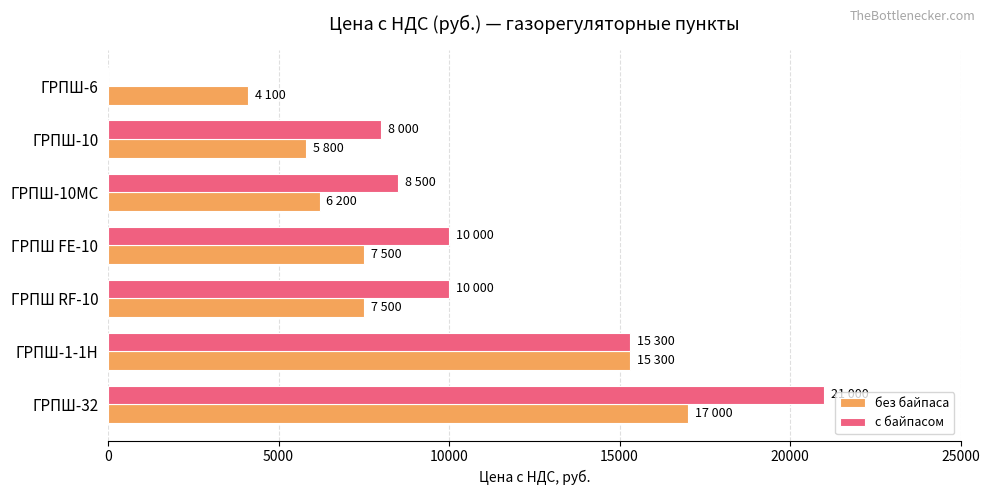

At which label does с байпасом reach its peak?

ГРПШ-32